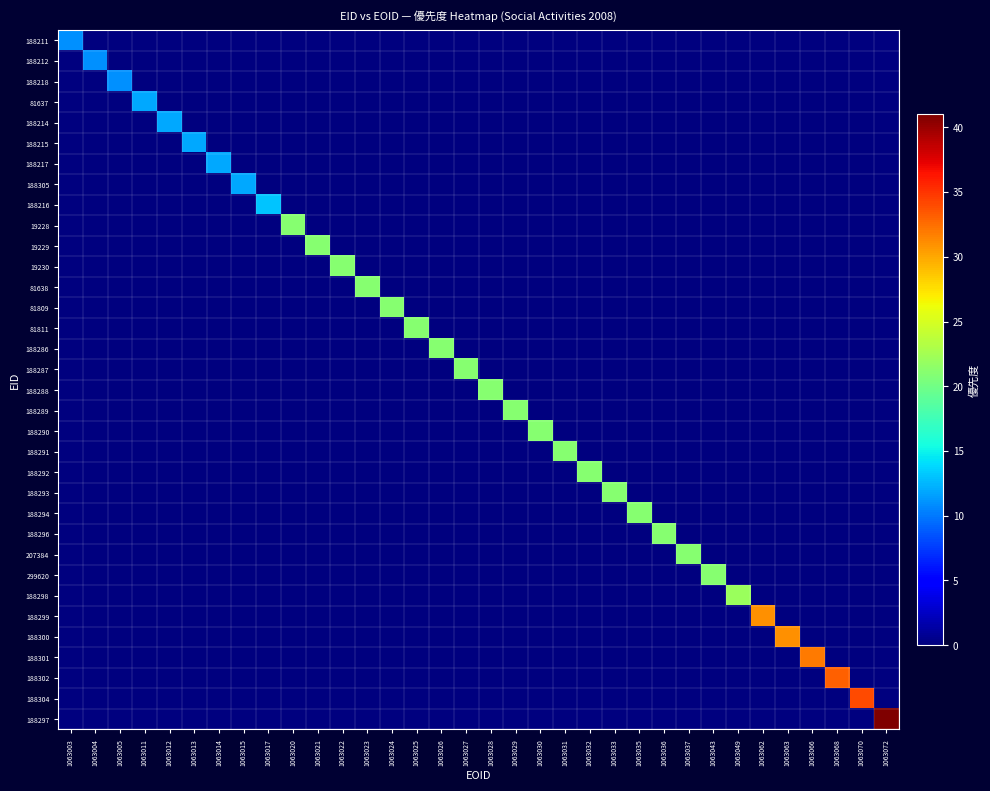

Count the number of data series in this chart.

34